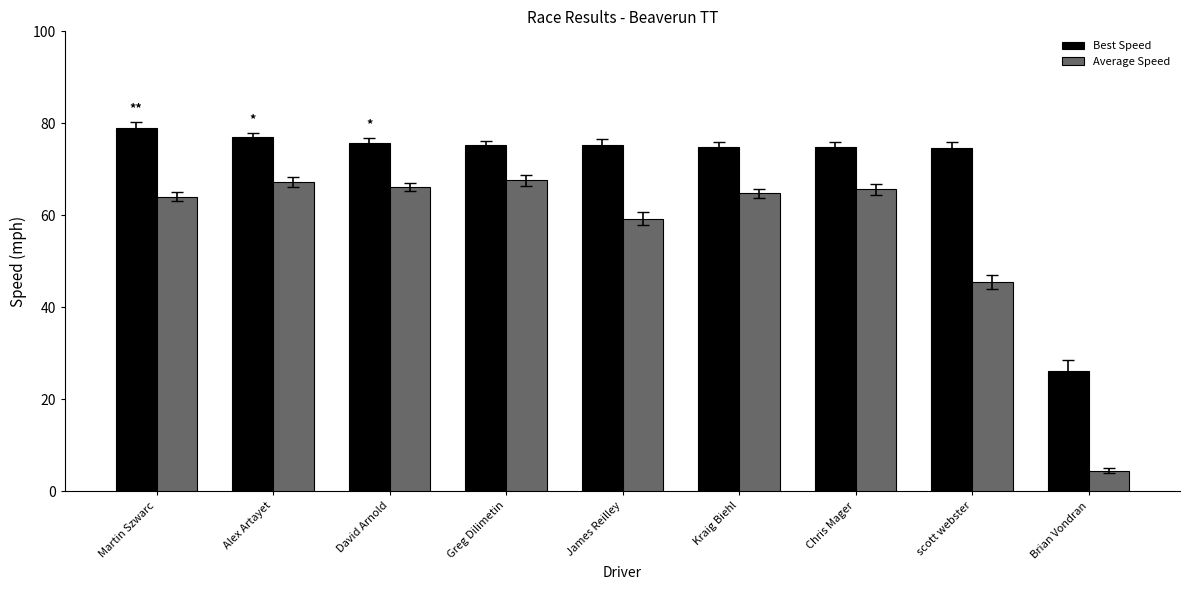

What position from the left is James Reilley?

5